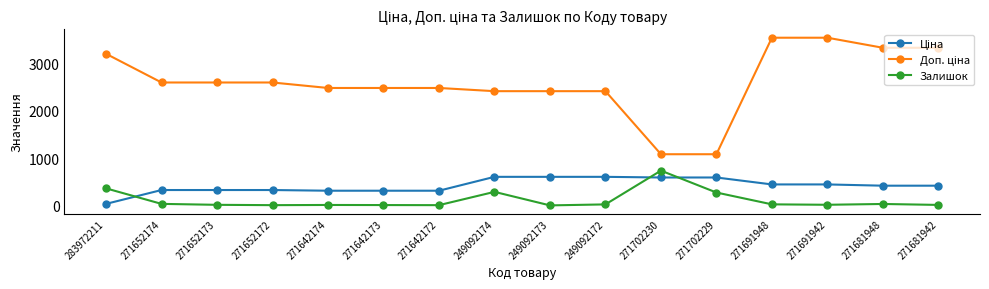

What is the difference between the highest and lowest values at 271702229?

809.7